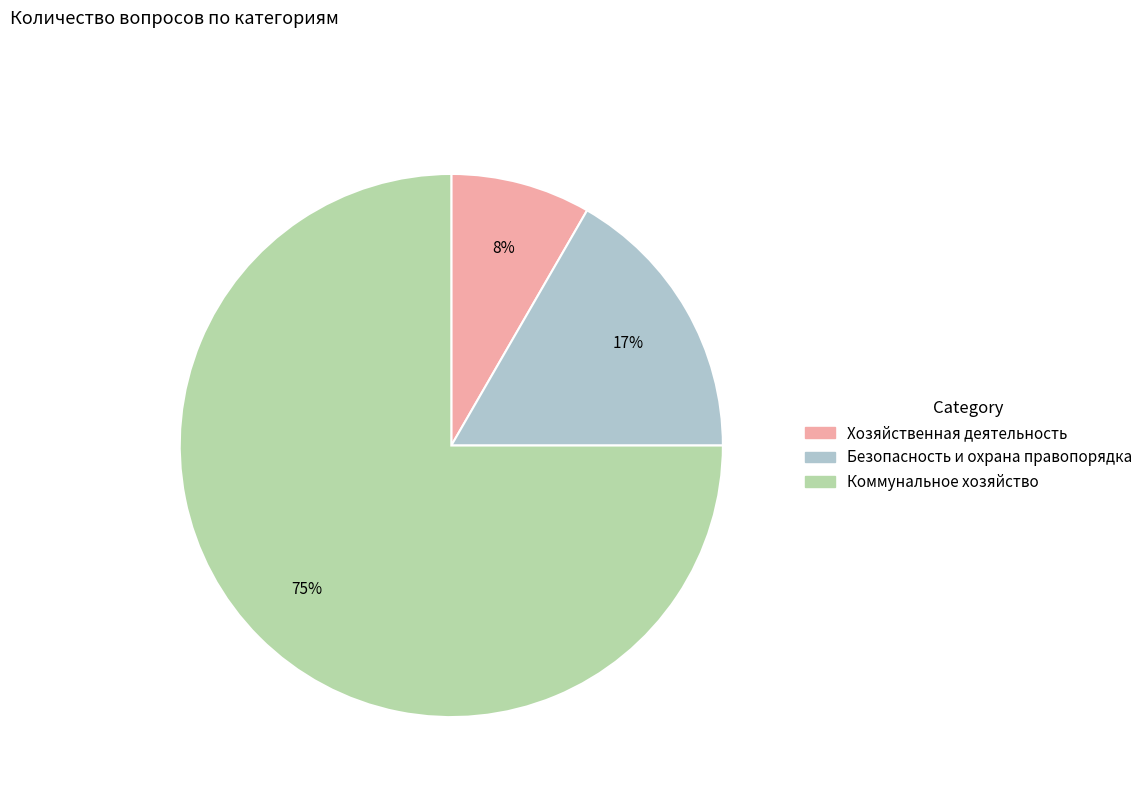

Combined, do Хозяйственная деятельность and Безопасность и охрана правопорядка account for over 50%?

No